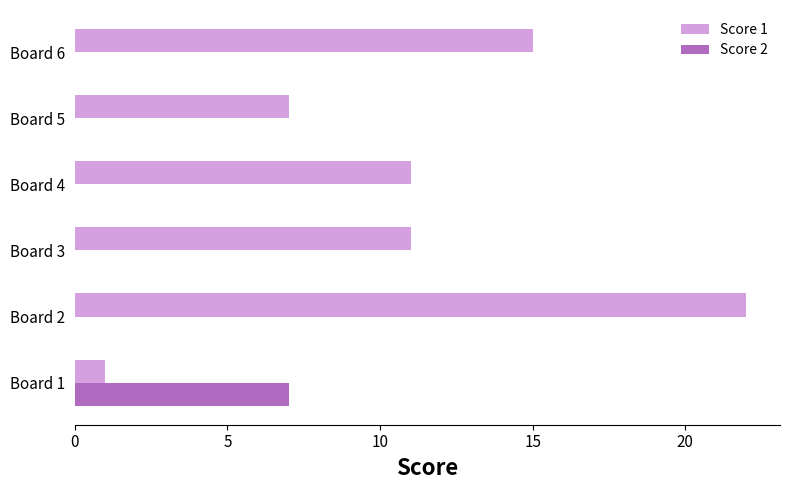

Is it true that Score 1 equals 11 at Board 2?

False